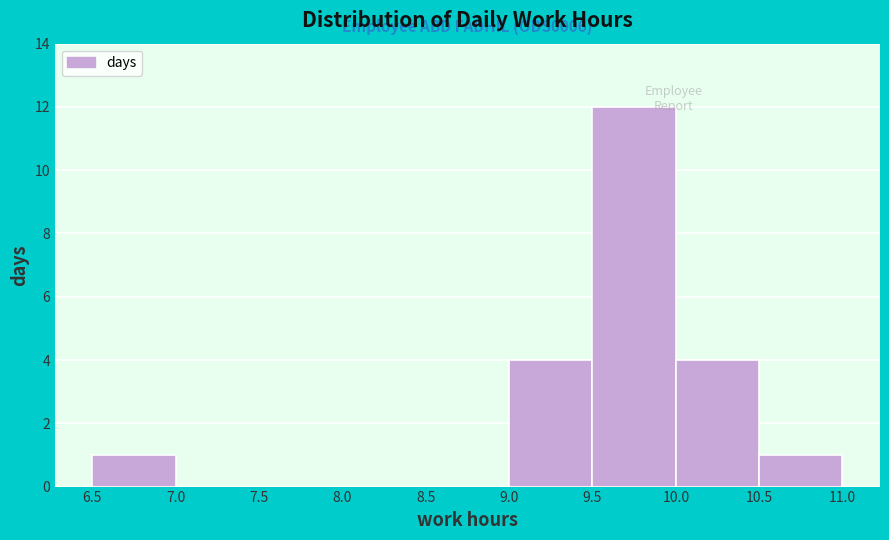

Over which range of the x-axis is the bar tallest?

9.5 to 10.0